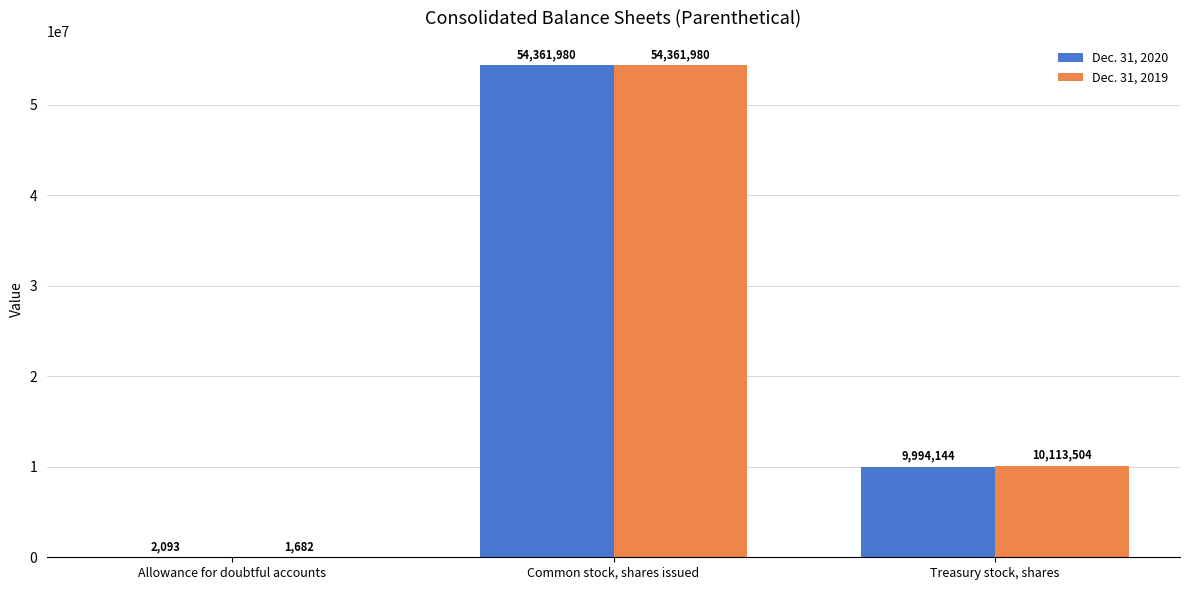

How many data points does each series have?

3